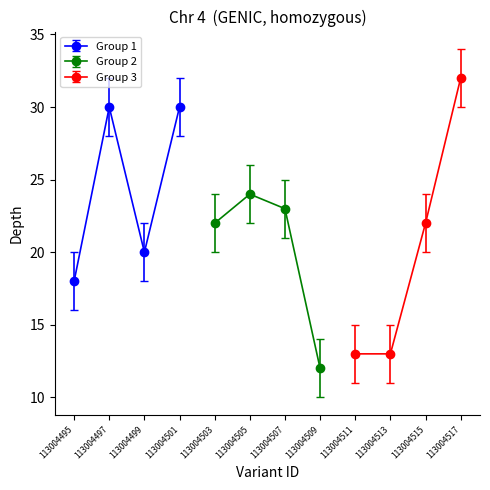

What is the smallest value displayed?

12